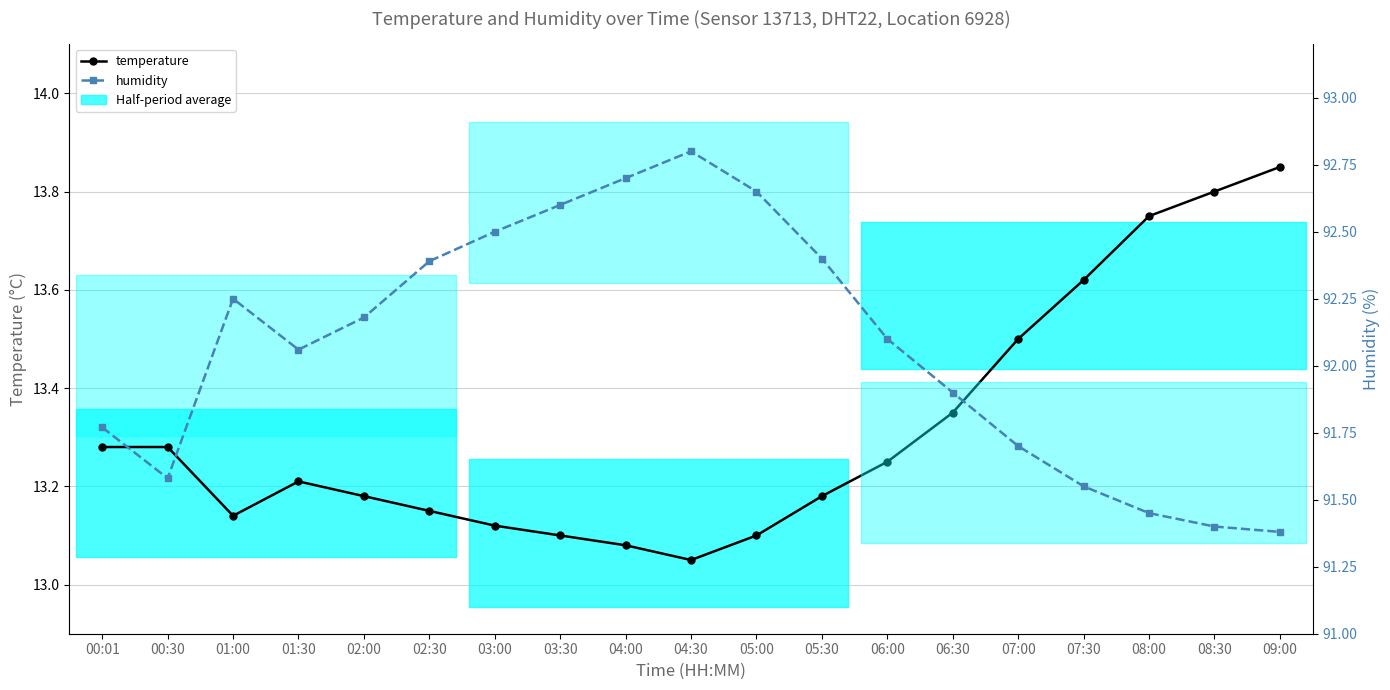

How many lines are shown in the chart?

2